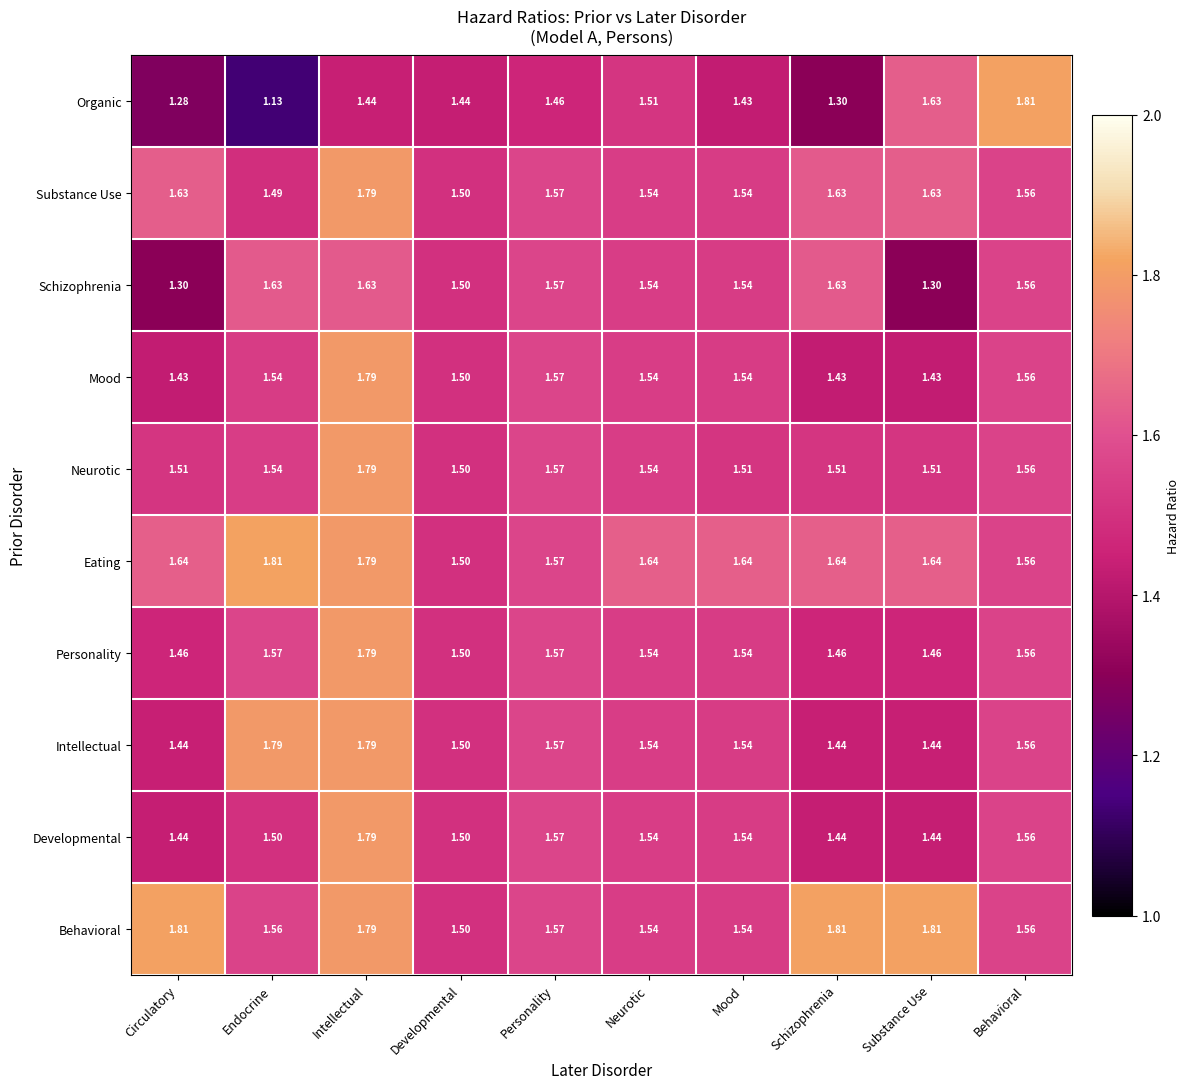

Count the number of categories in the chart.

10